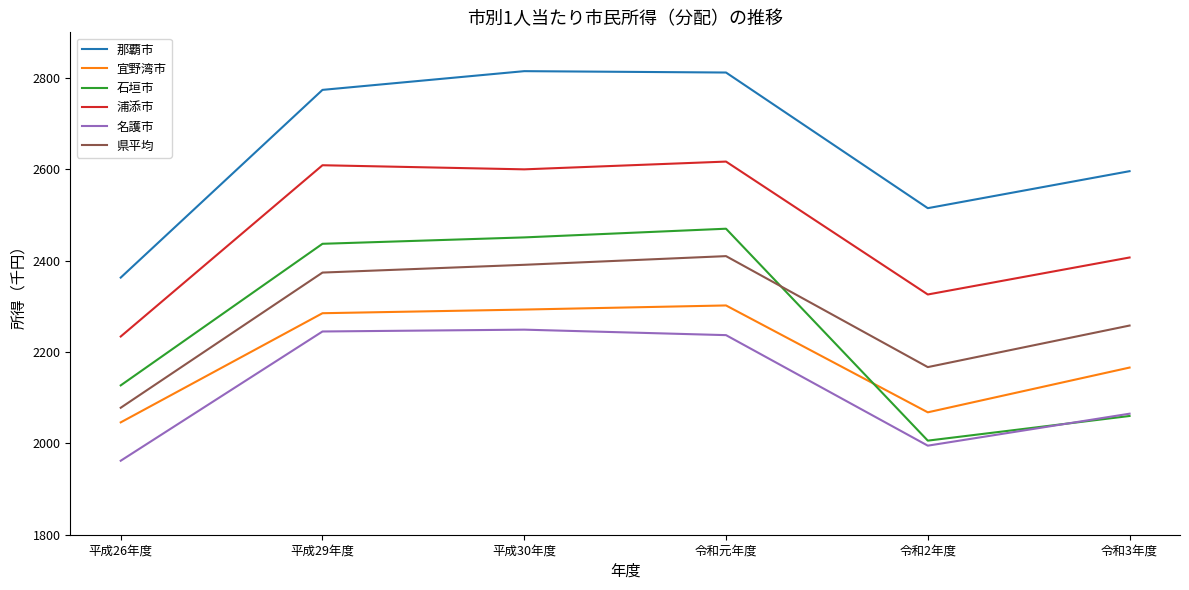

What is the spread (max minus min) of values at 令和3年度?

536